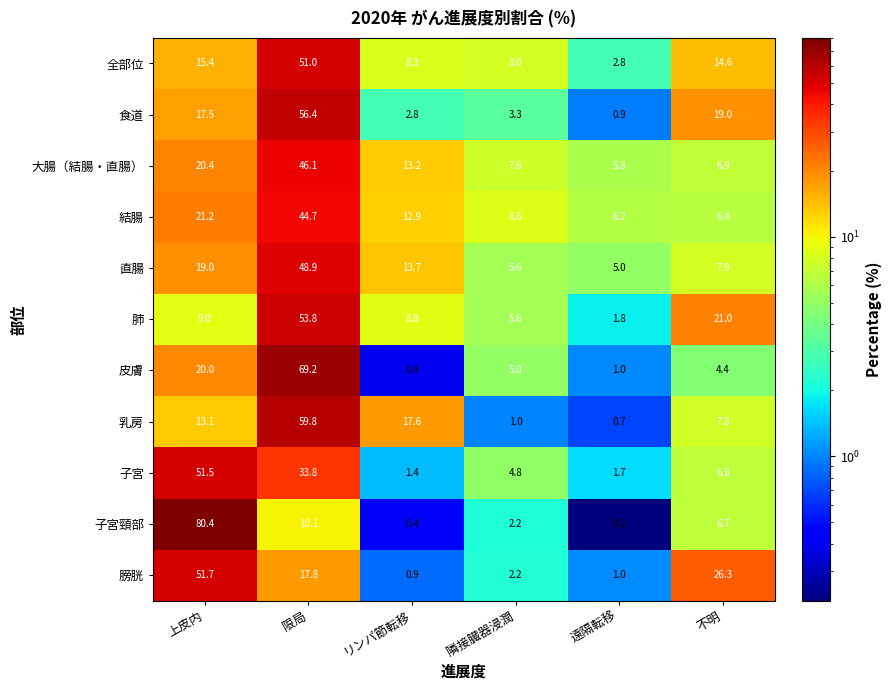

What is the maximum value shown in the chart?

80.4